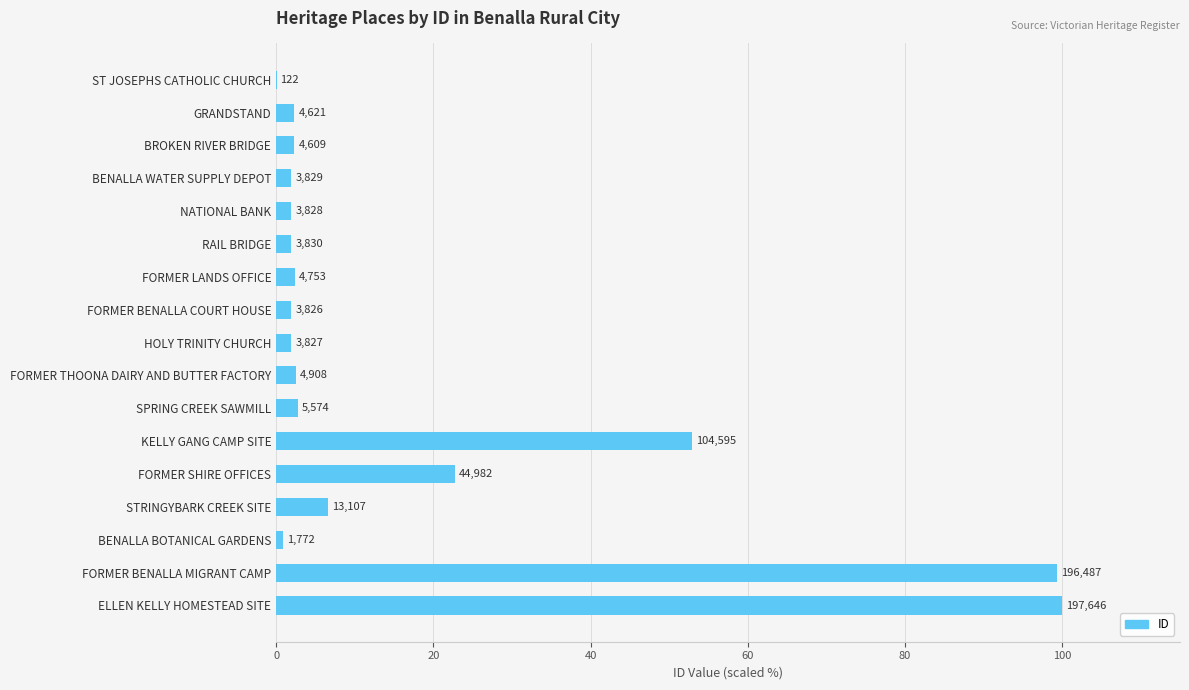

Are the bars horizontal?

Yes